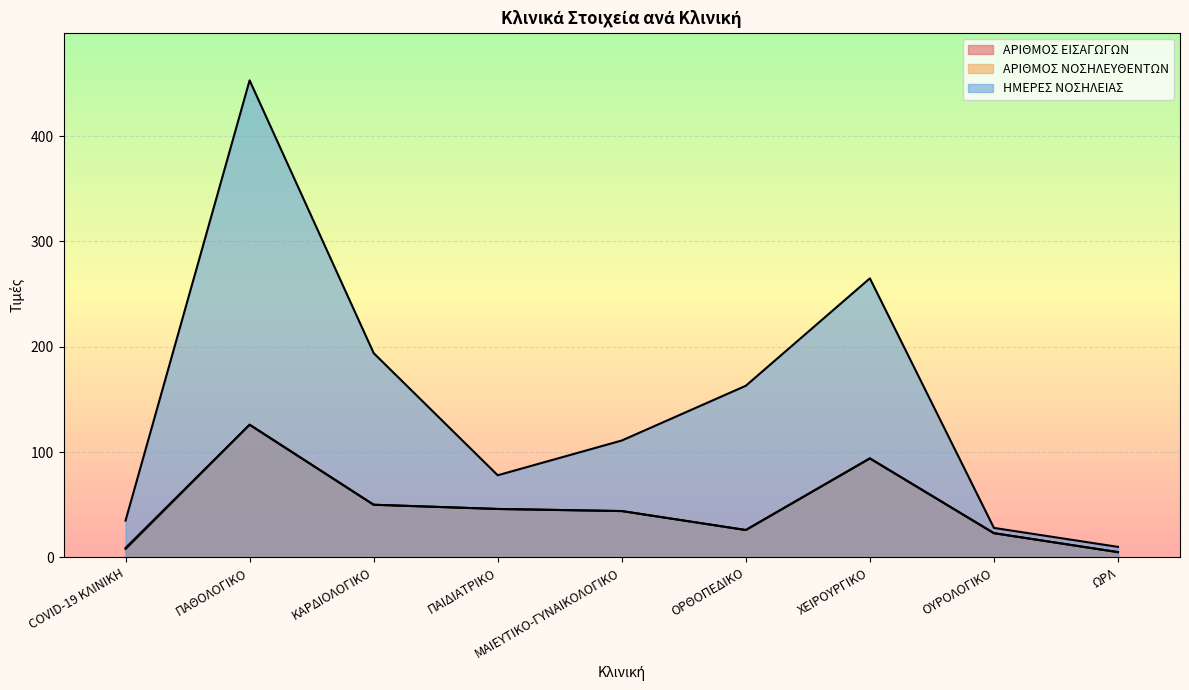

Where does the ΑΡΙΘΜΟΣ ΝΟΣΗΛΕΥΘΕΝΤΩΝ series first go above 44?

ΠΑΘΟΛΟΓΙΚΟ